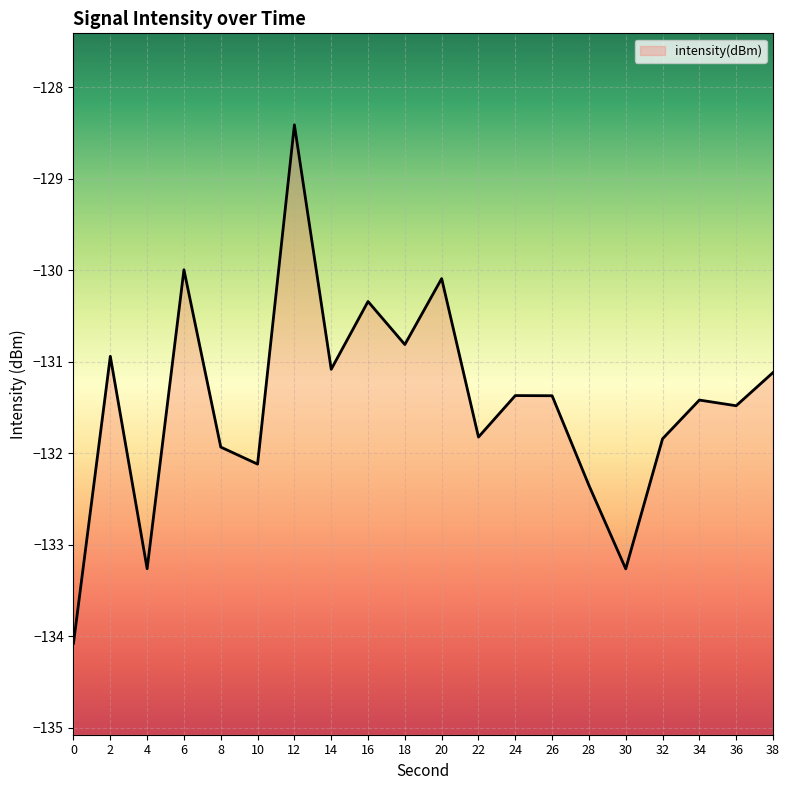

Is it true that the value at 26 is -213.6?

False